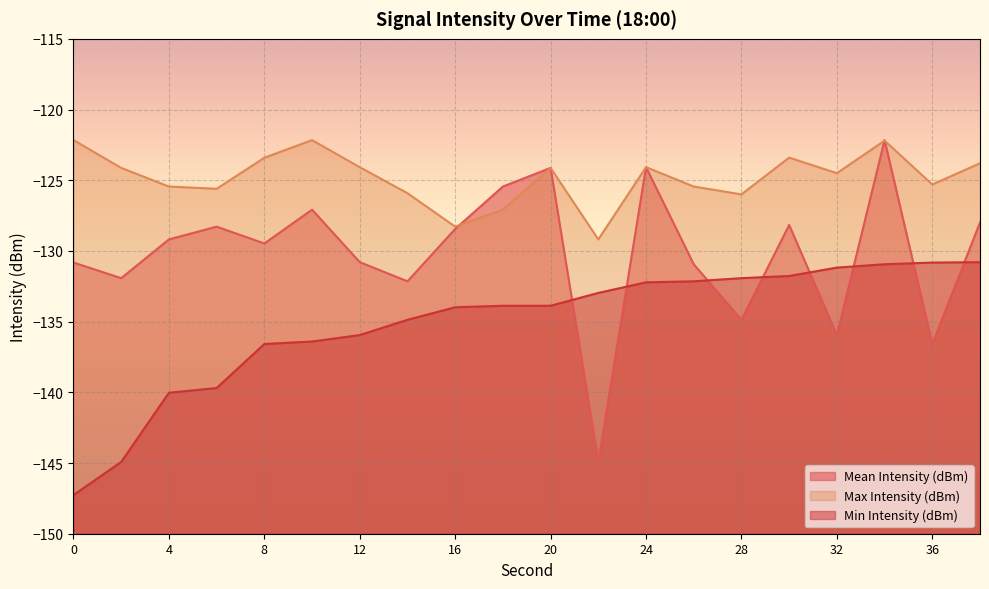

What is the highest value of the Mean Intensity (dBm) series?

-122.2